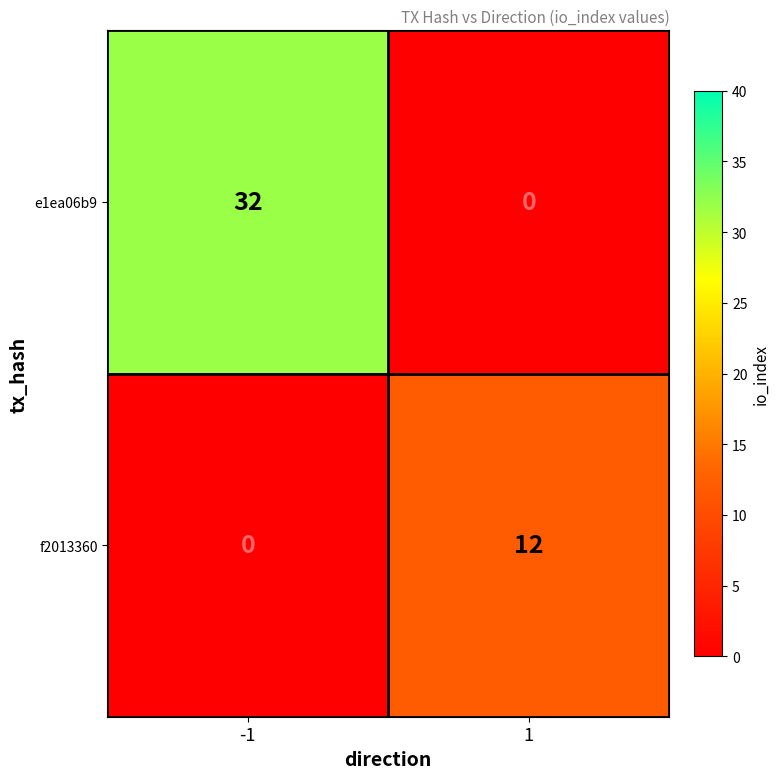

What is the sum of the f2013360 values at -1 and 1?

12